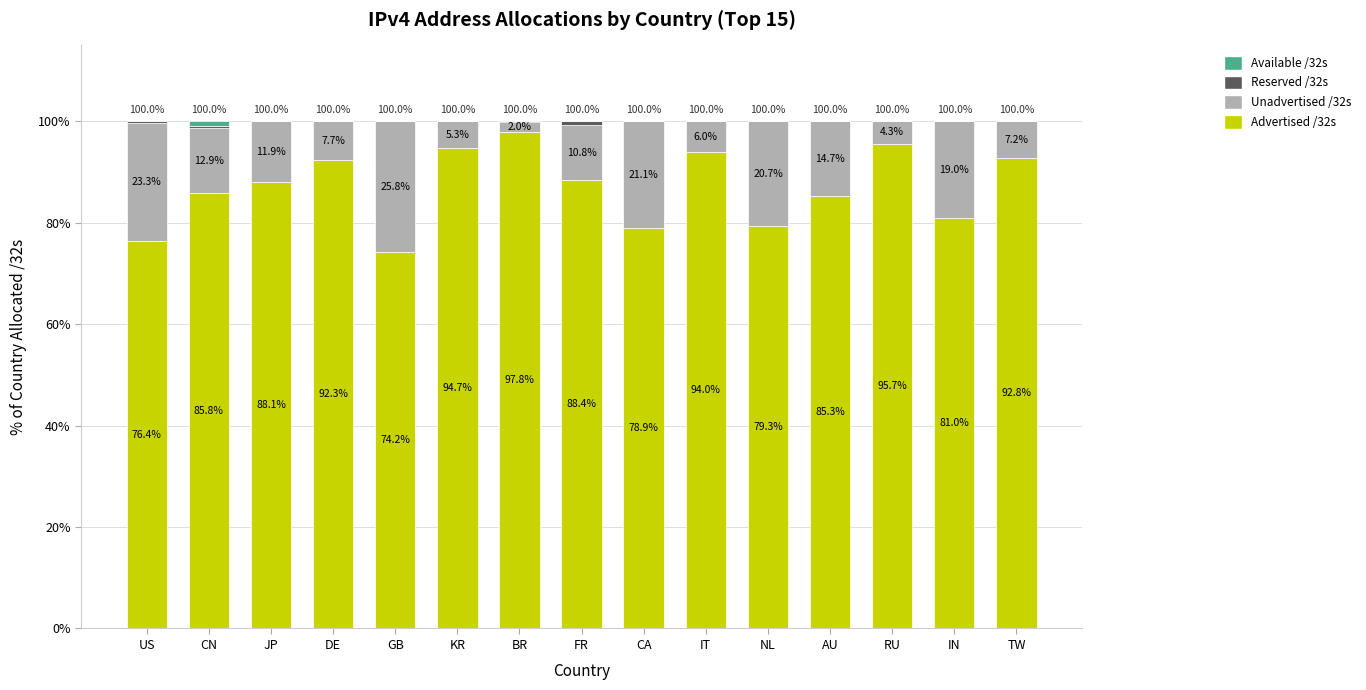

True or false: Advertised /32s has a value of 133.8 at AU.

False